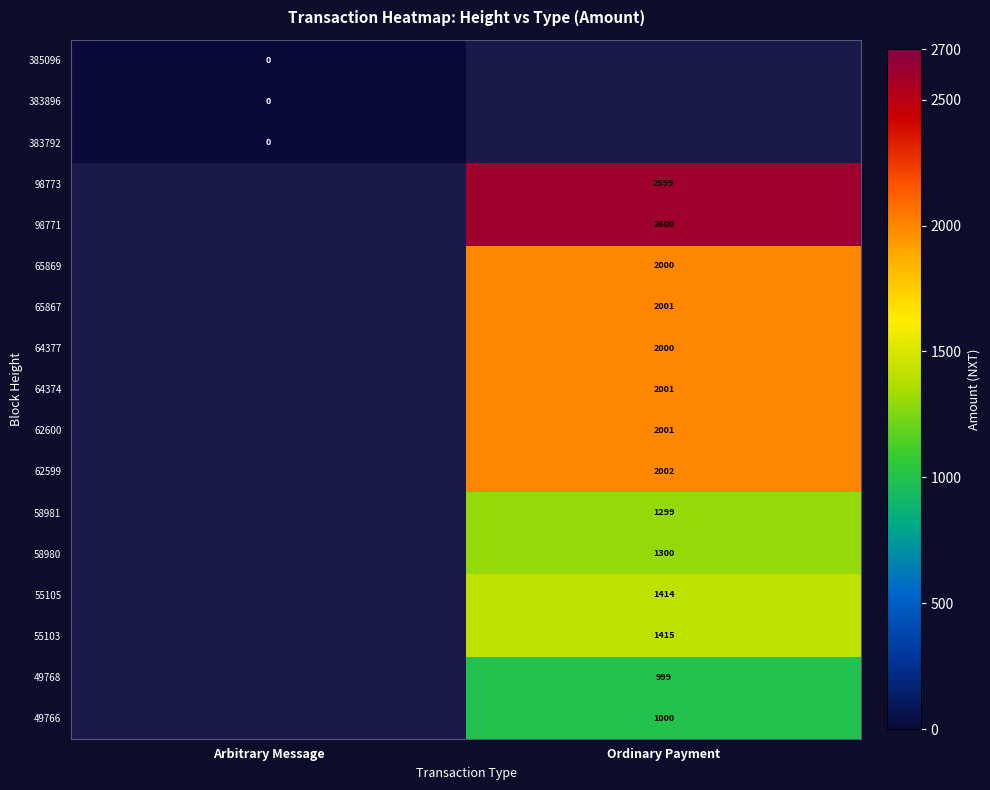

At how many categories does at least one series exceed 1787?

1